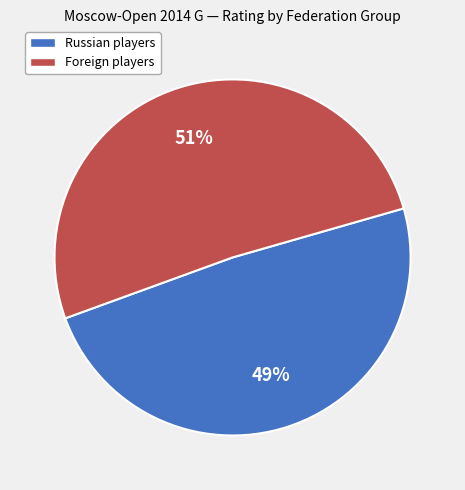

Combined, do Foreign players and Russian players account for over 50%?

Yes